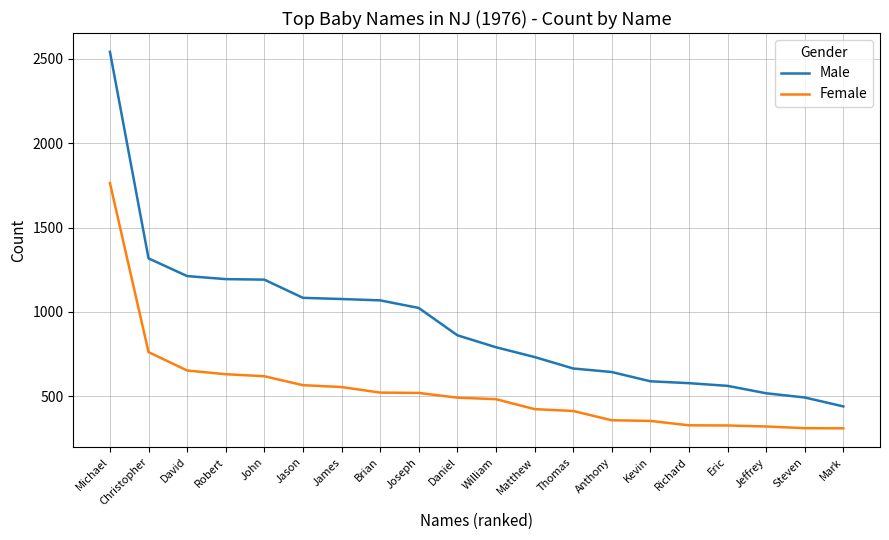

What is the difference between the maximum and minimum values in the Male series?

2103